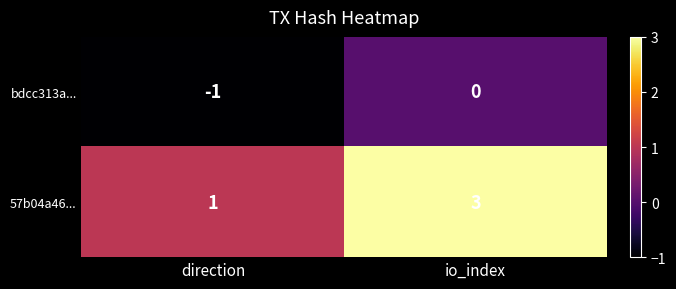

Reading left to right, transcribe all the data shown in this chart.

bdcc313a...: -1	0
57b04a46...: 1	3